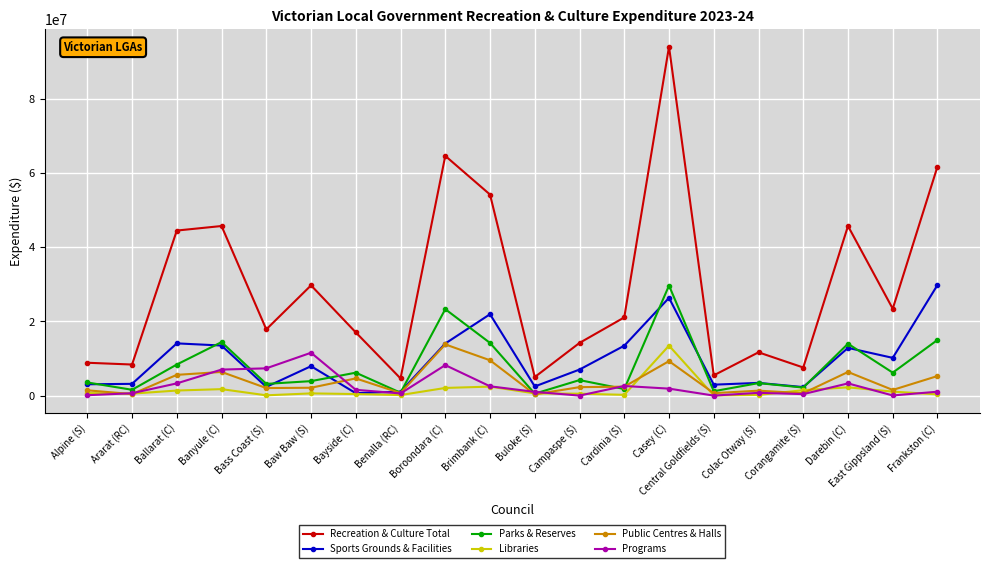

What is the greatest value displayed?

94065452.4